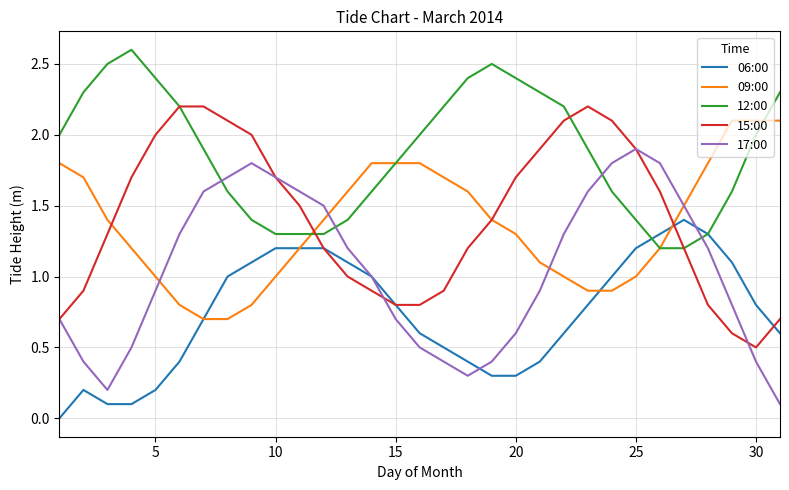

True or false: 17:00 and 12:00 intersect in this chart.

True